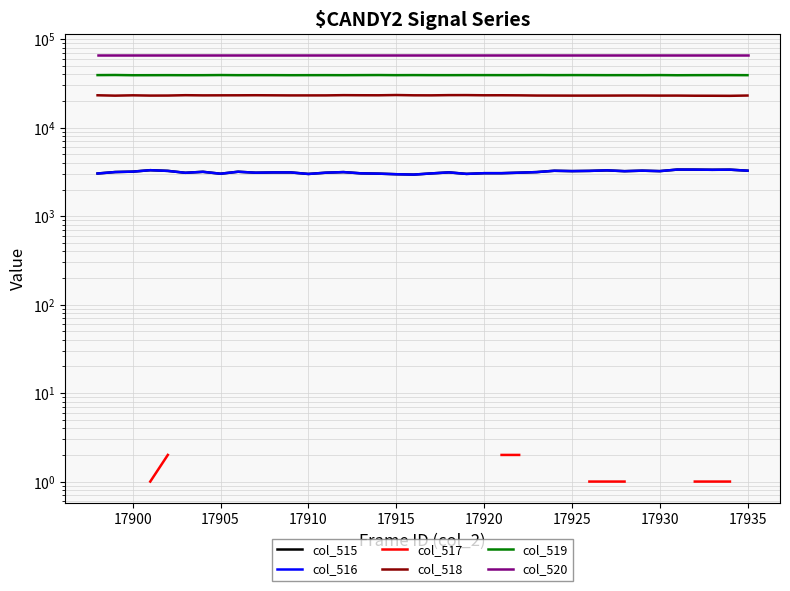

Does the chart have visible grid lines?

Yes